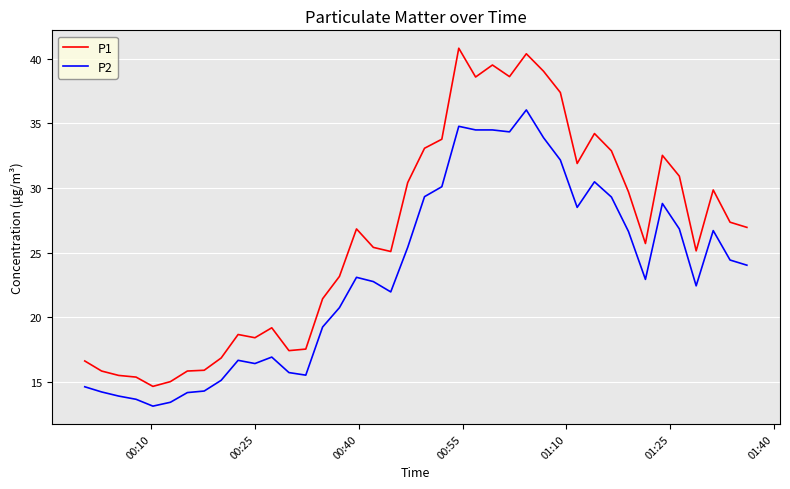

Does the chart have visible grid lines?

Yes